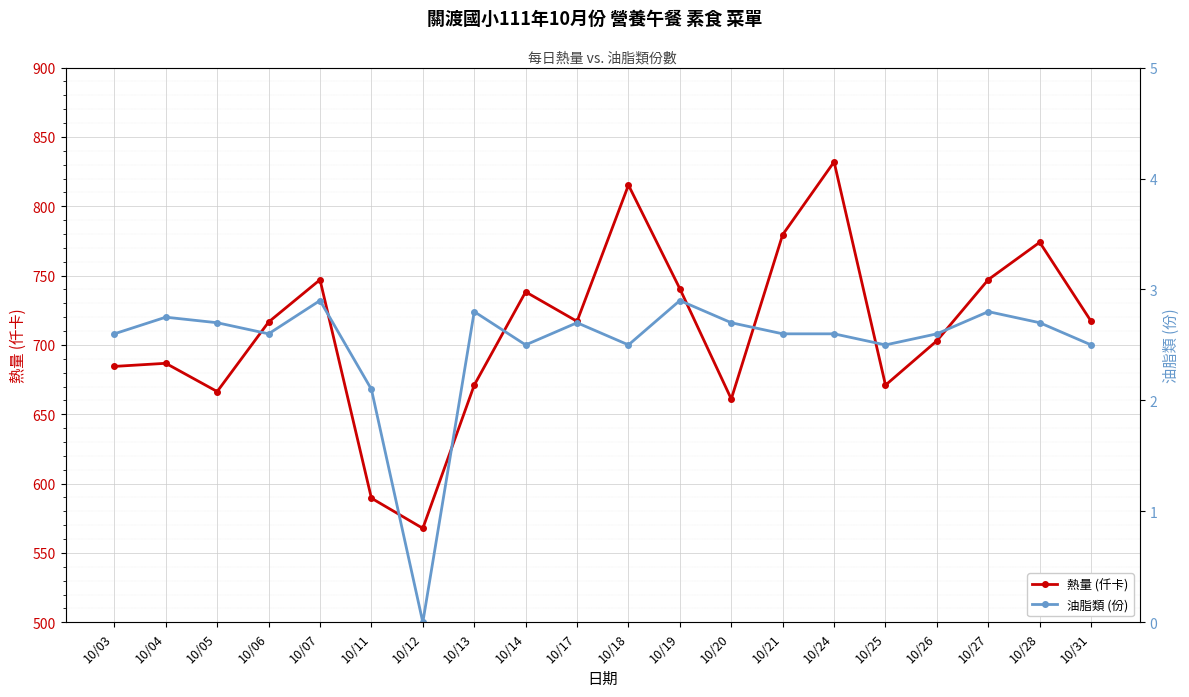

True or false: 油脂類 (份) has a value of 1.3 at 10/06.

False